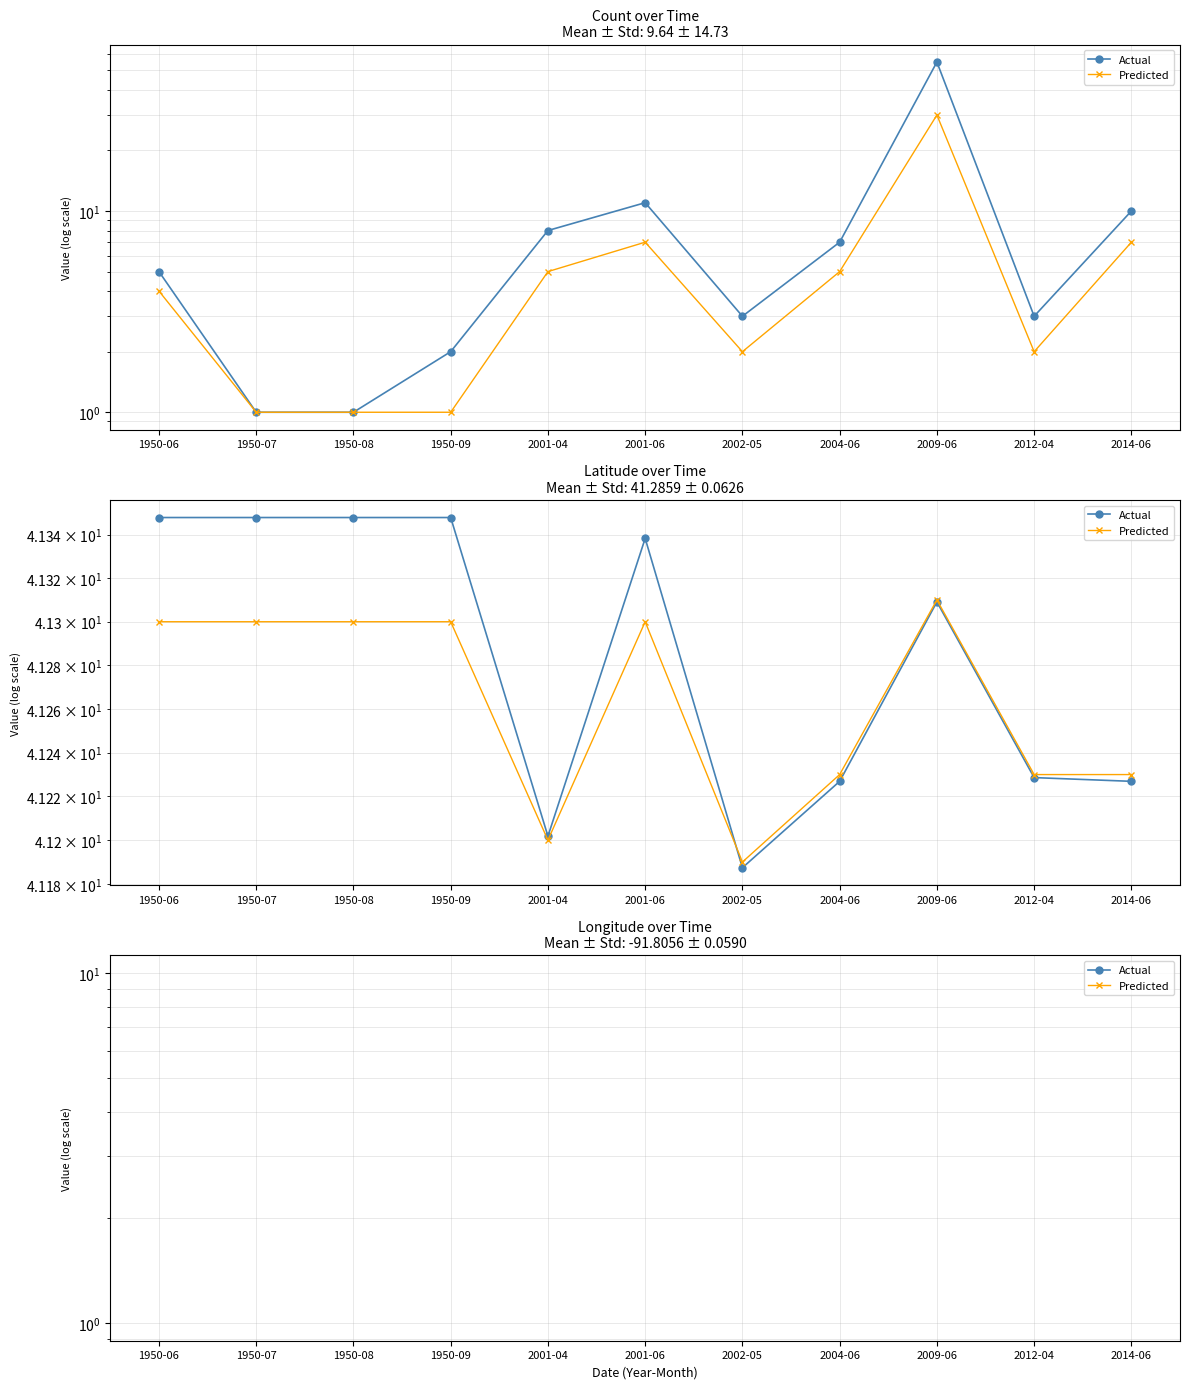

Is it true that Predicted equals -138.2 at 1950-08?

False